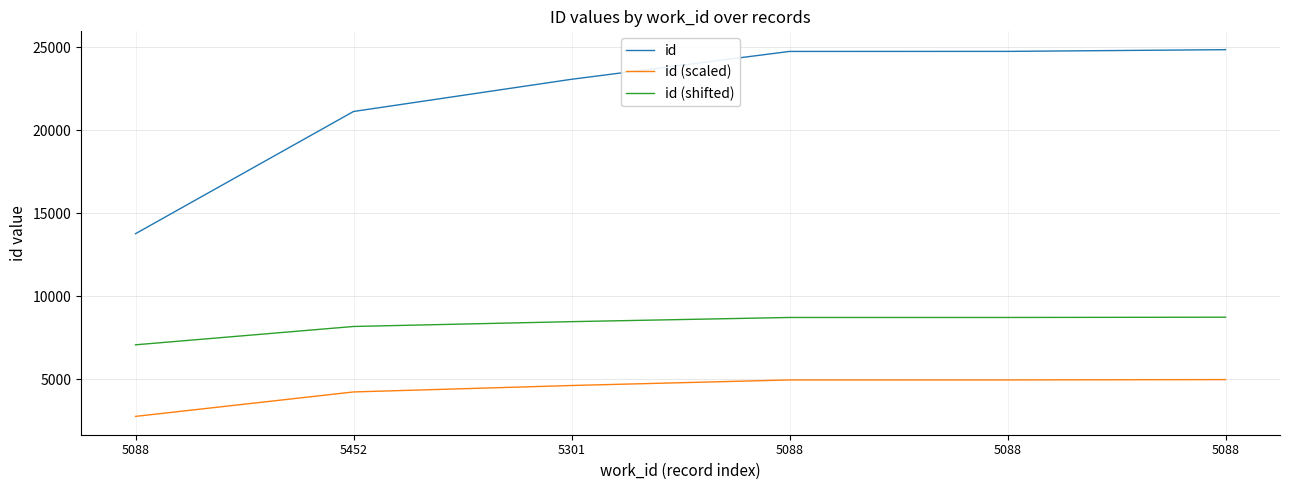

True or false: id (shifted) and id intersect in this chart.

False